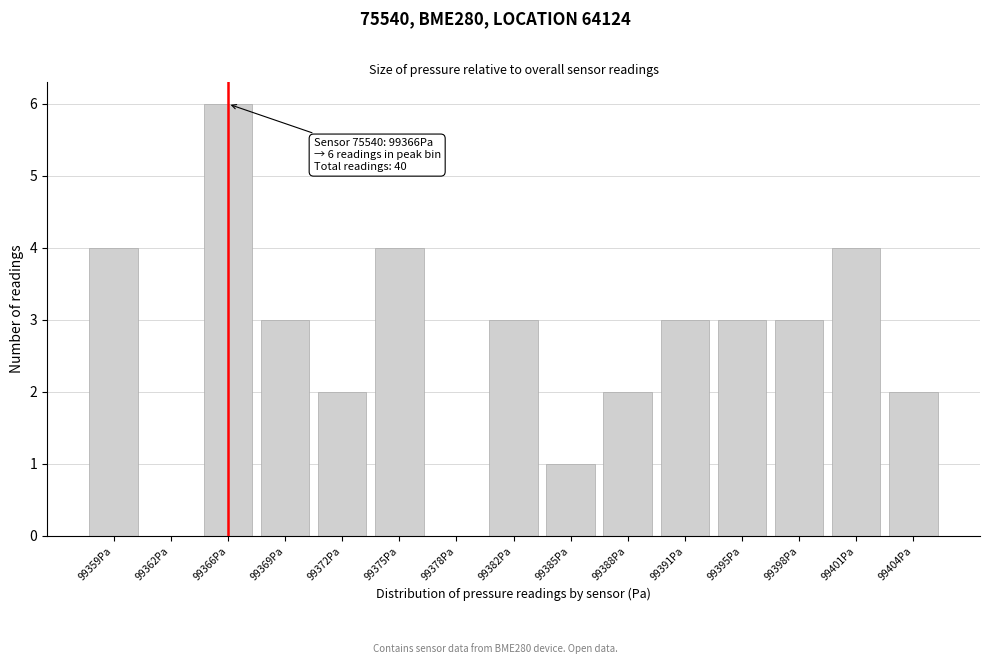

Reading left to right, list all the values displayed in this chart.

99359Pa=4	99362Pa=0	99366Pa=6	99369Pa=3	99372Pa=2	99375Pa=4	99378Pa=0	99382Pa=3	99385Pa=1	99388Pa=2	99391Pa=3	99395Pa=3	99398Pa=3	99401Pa=4	99404Pa=2